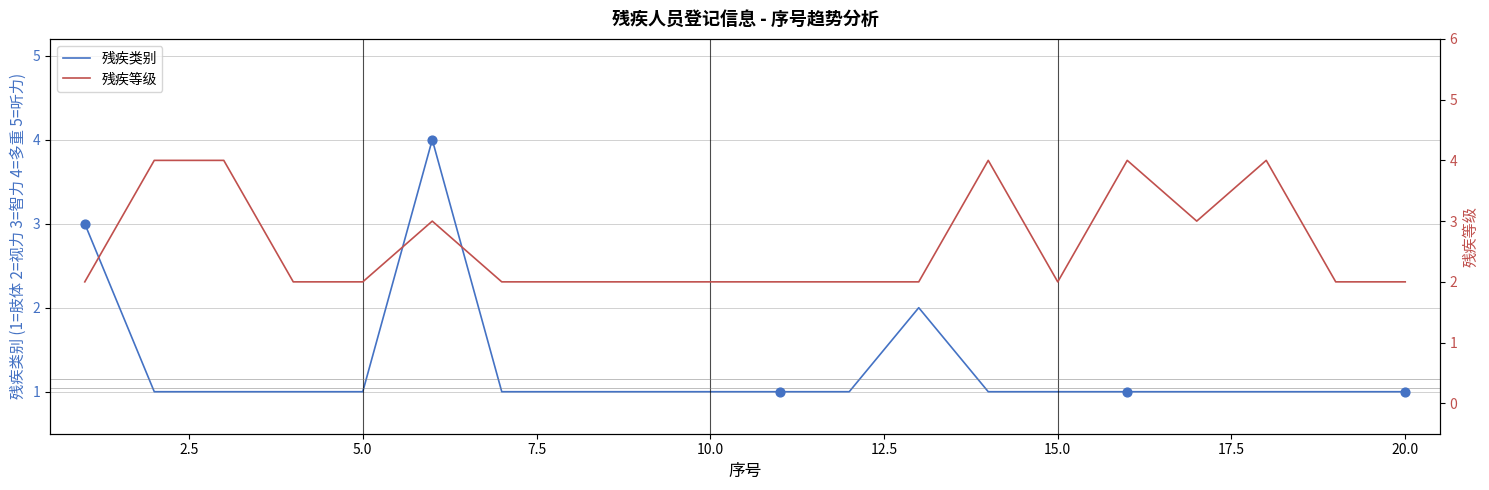

Which series reaches the maximum Y coordinate?

残疾类别